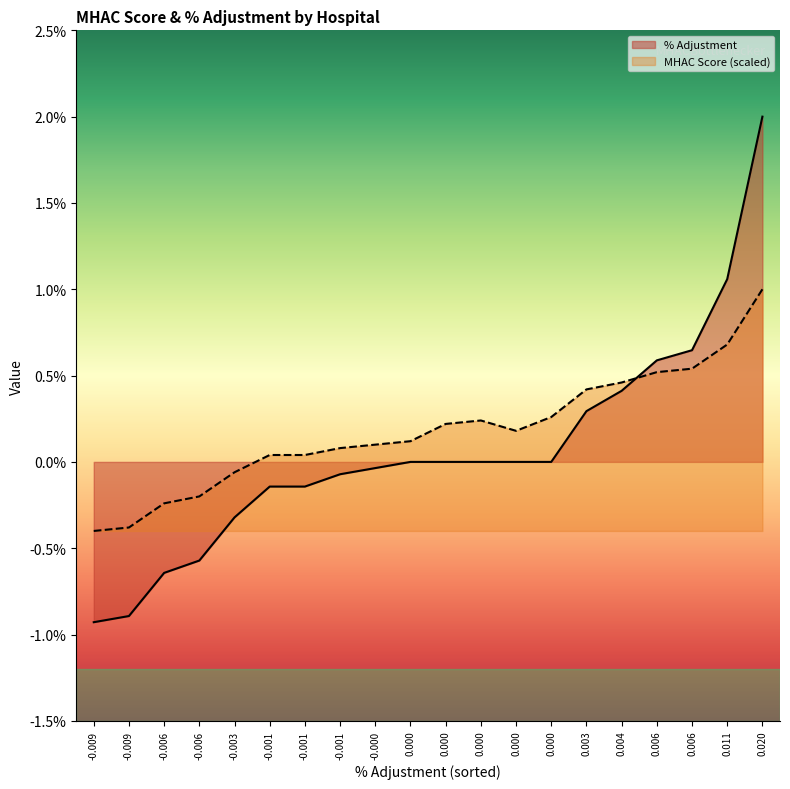

At UNION MEMORIAL, list the series in order from largest to smallest.

MHAC Score, % Adjustment